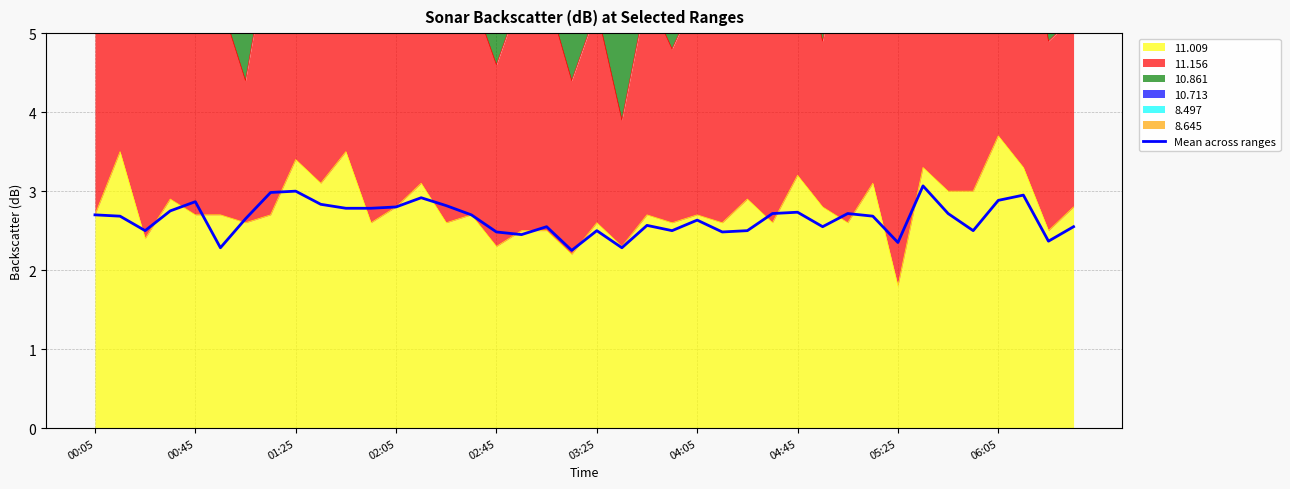

How many points are higher than both their immediate neighbors (excluding endpoints)?

11